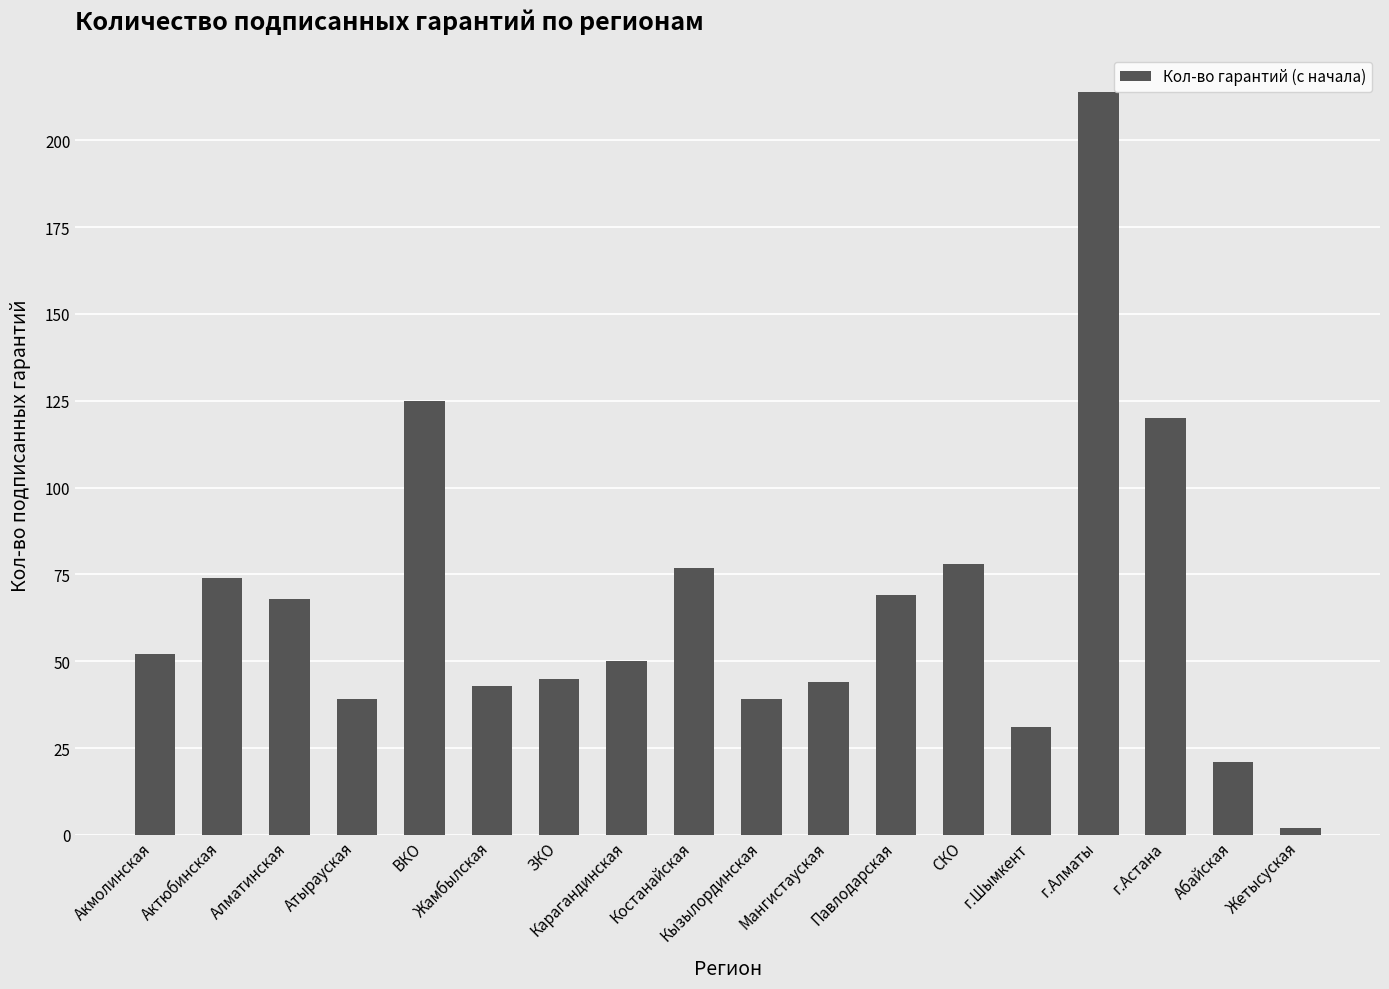

What is the difference between the values at Абайская and Жетысуская?

19